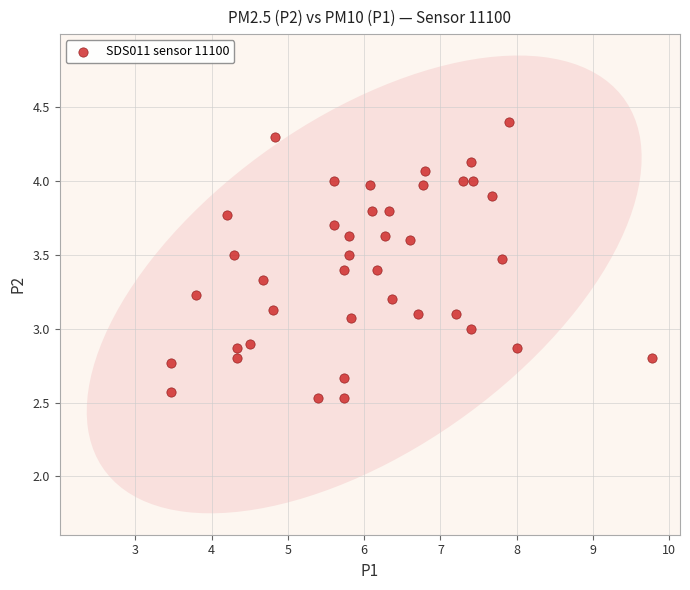

What is the range of X values (max minus min)?

6.3